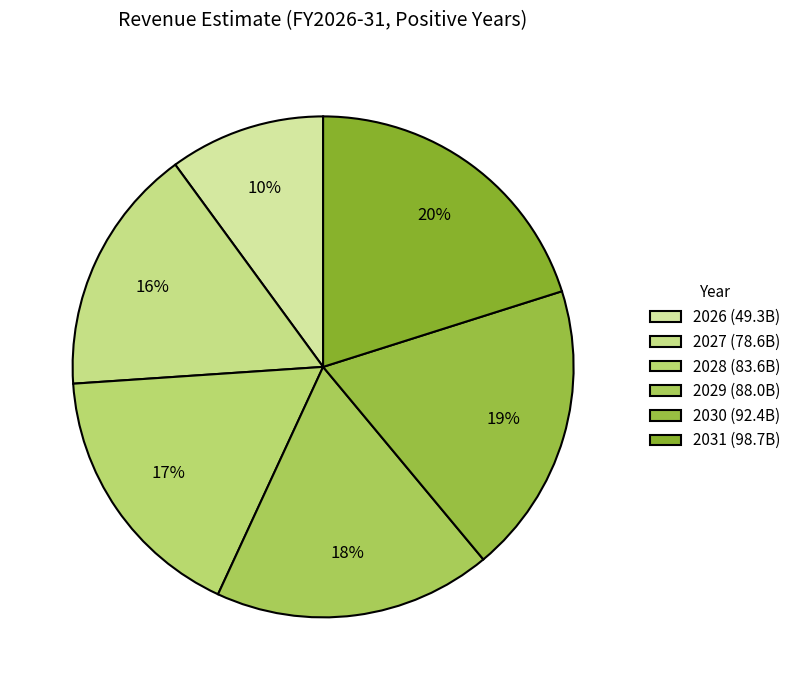

Which slice is the smallest?

2026